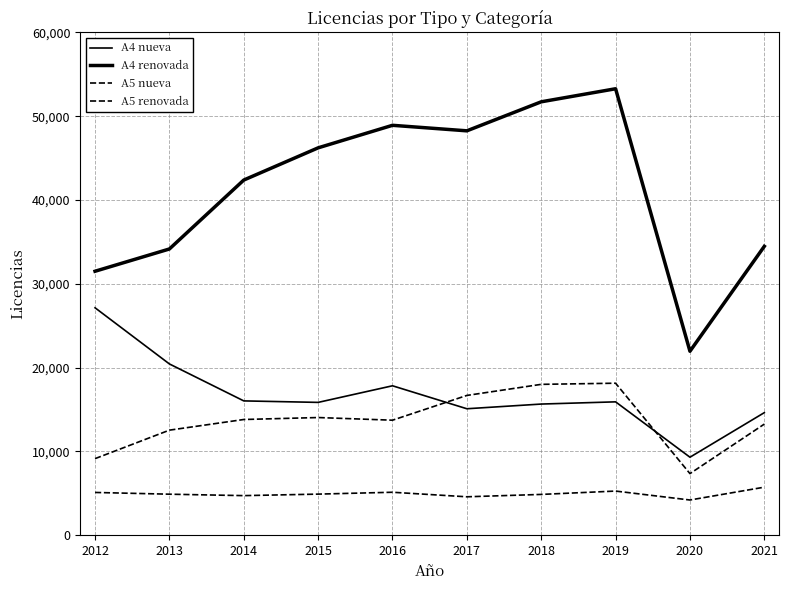

Does the chart have visible grid lines?

Yes